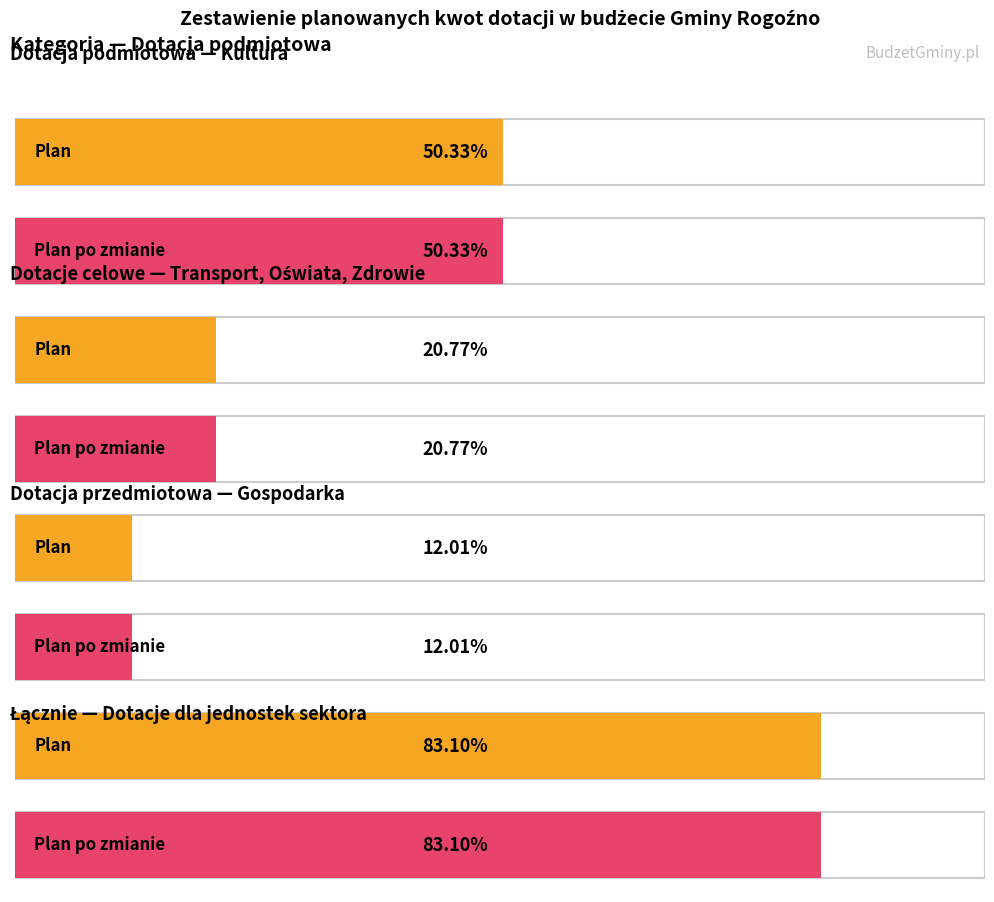

How many bars are there in each group?

2